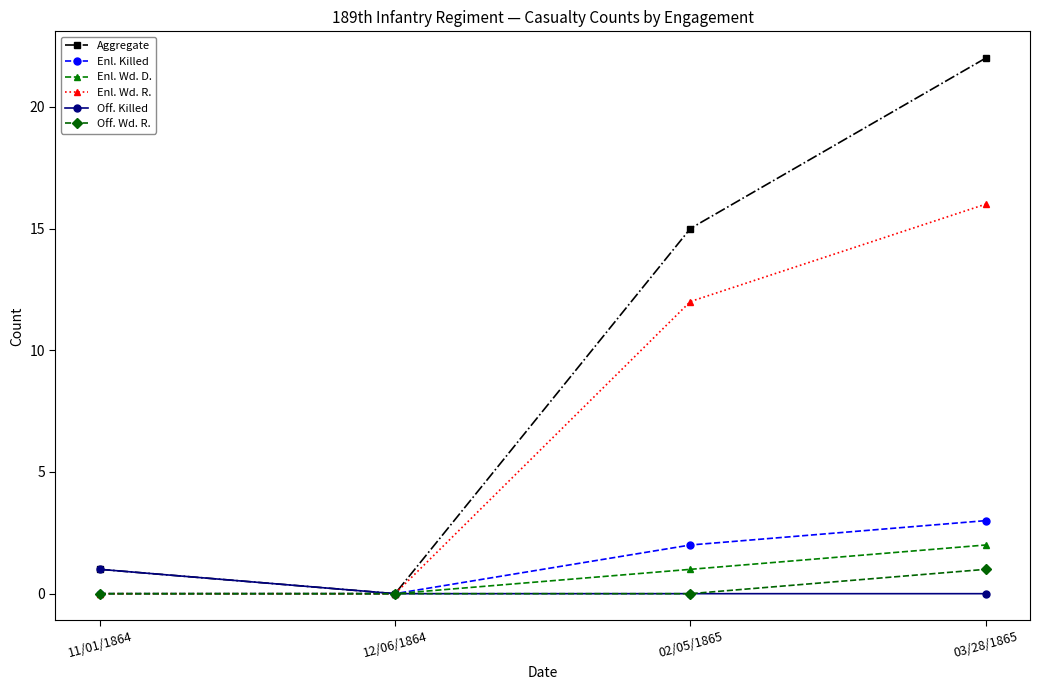

Count the number of categories in the chart.

4